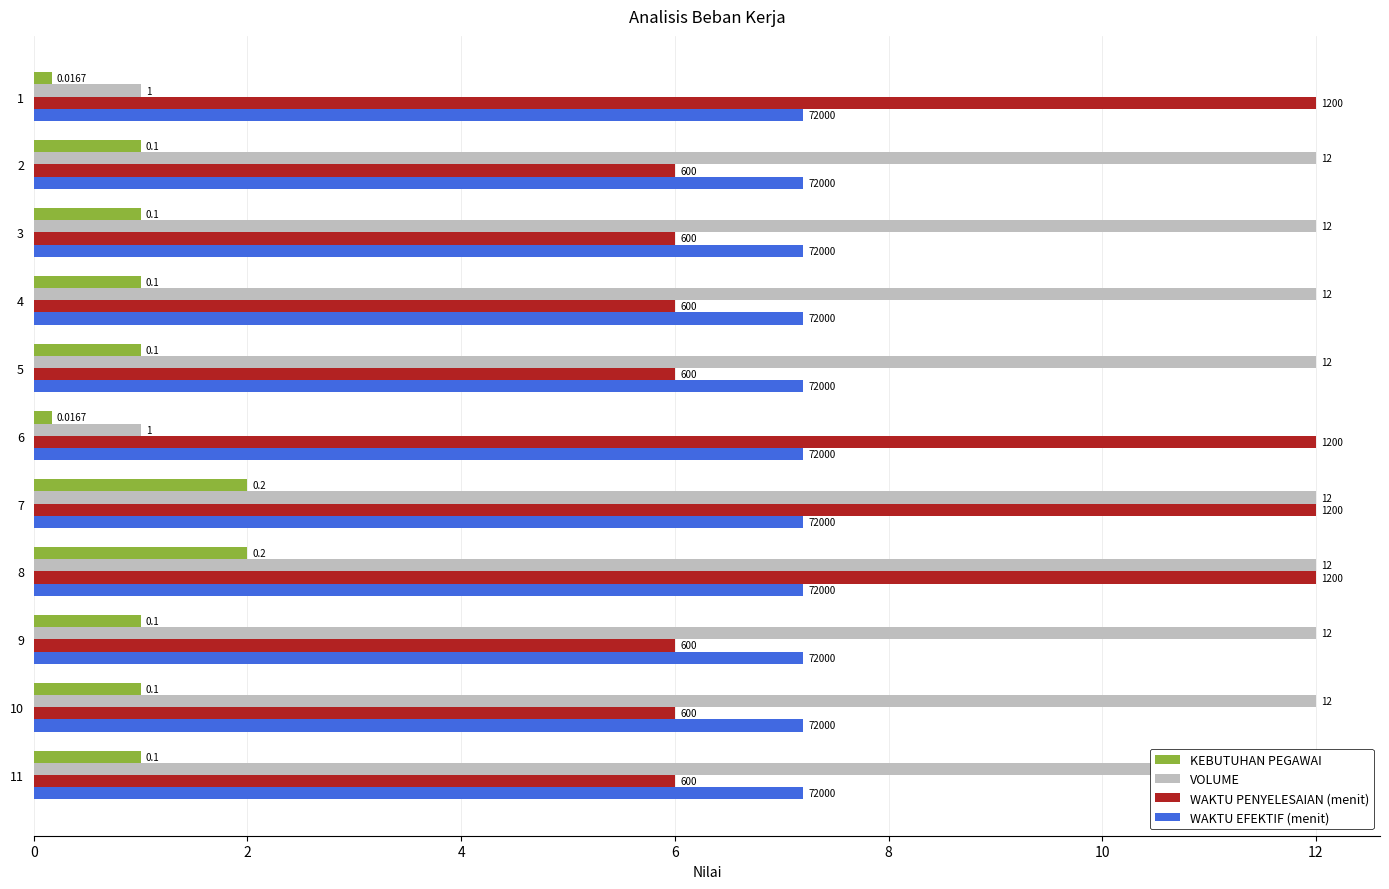

What are all the series names shown in the legend?

KEBUTUHAN PEGAWAI, VOLUME, WAKTU PENYELESAIAN (menit), WAKTU EFEKTIF (menit)